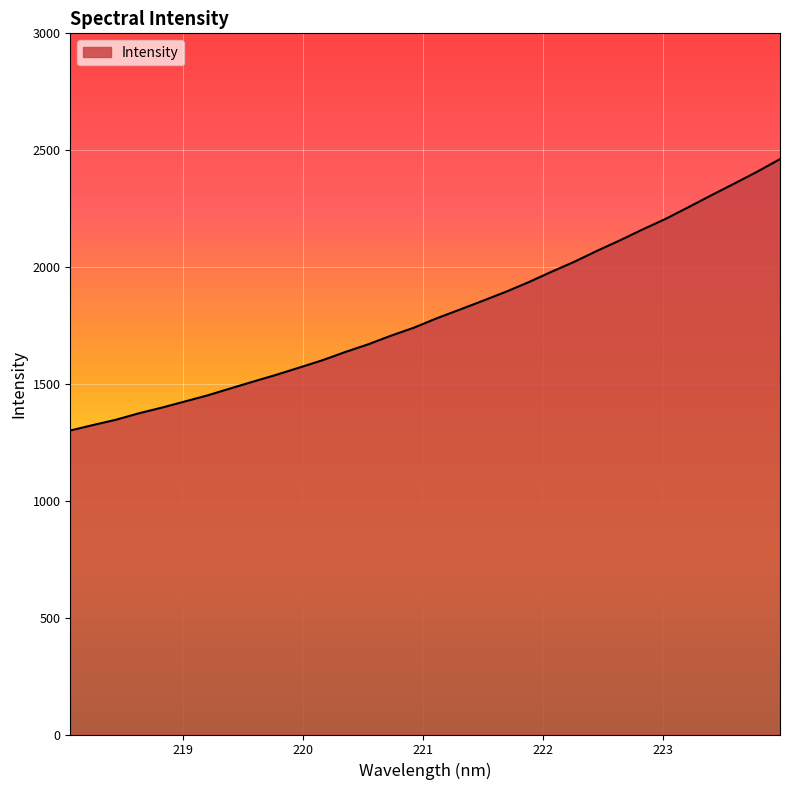

What is the difference between the maximum and minimum values?

1161.0